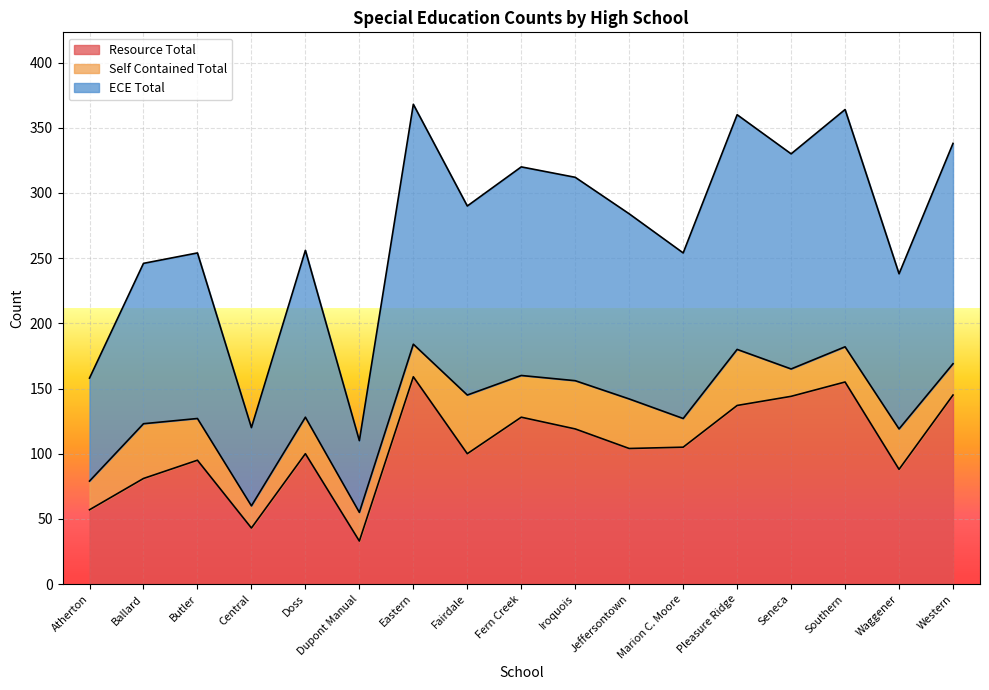

Which series has the largest total across all categories?

ECE Total